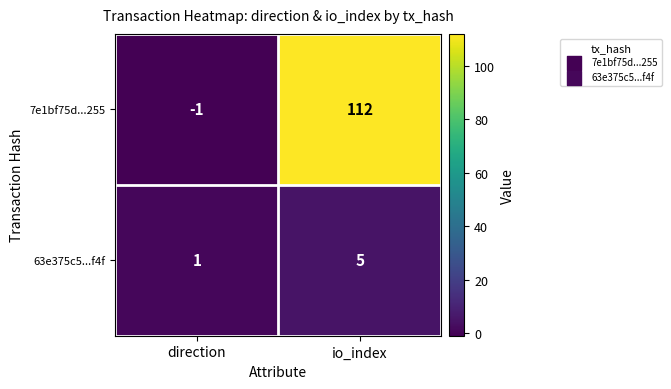

At direction, list the series in order from largest to smallest.

63e375c5...f4f, 7e1bf75d...255